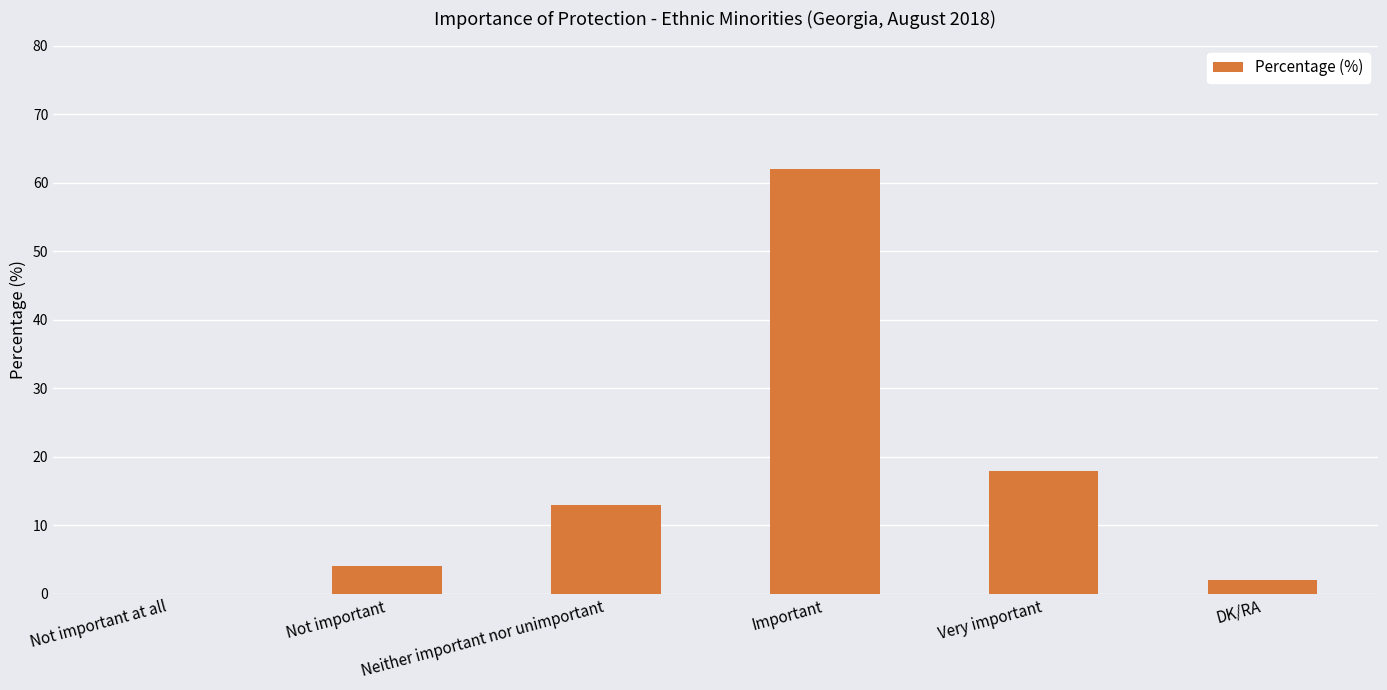

What is the change in value from Not important at all to DK/RA?

+2